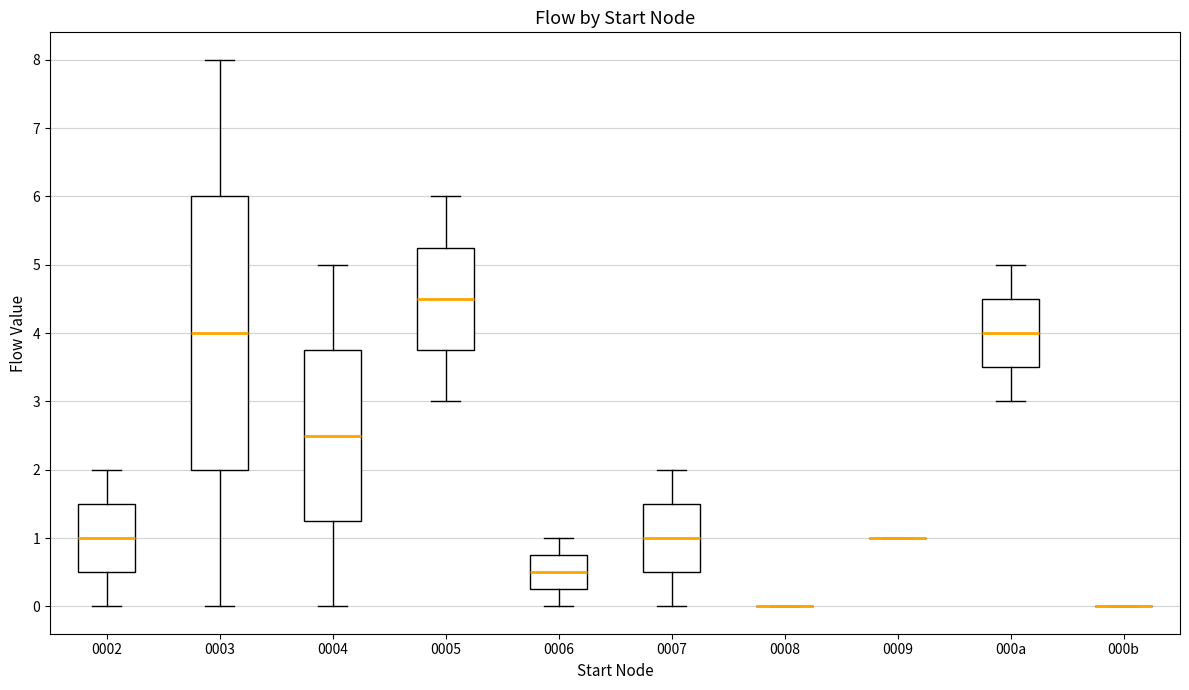

Where is the upper edge of the box for 0006 on the y-axis? The values are not printed on the chart, so give them approximately, as read against the axis.

0.8